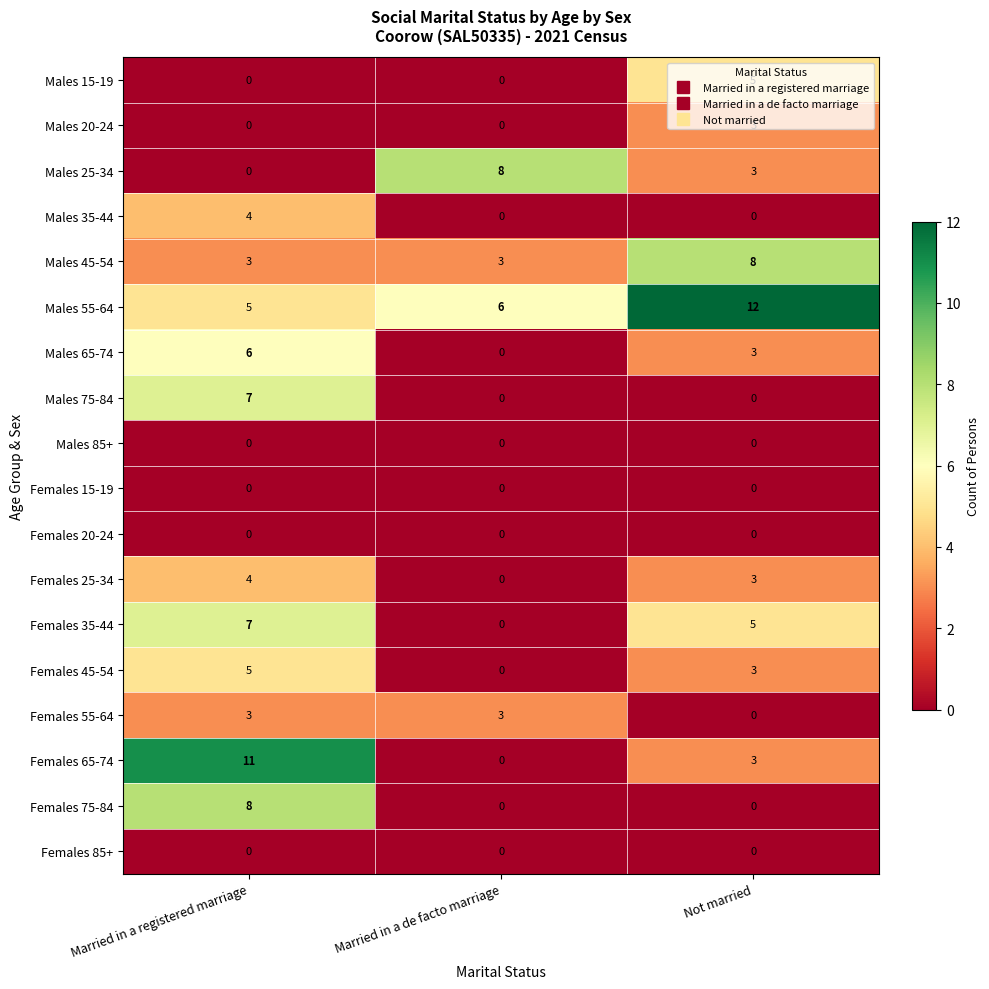

What is the difference between the Males 20-24 values at Not married and Married in a de facto marriage?

3